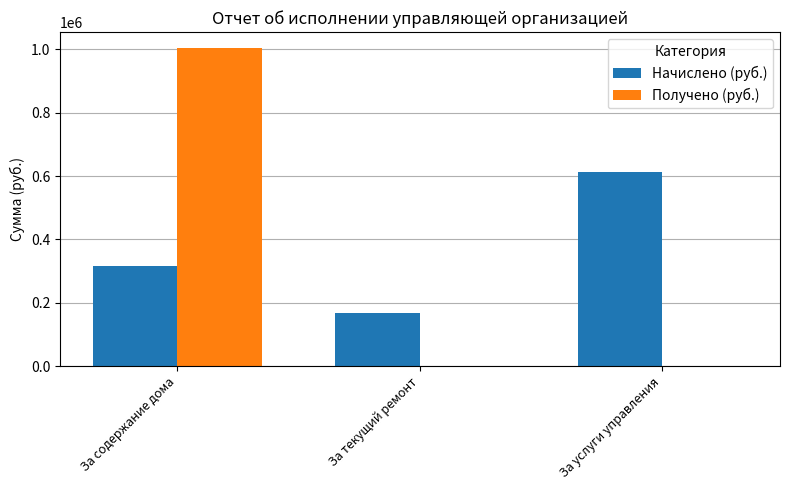

The Получено (руб.) series shows 439172.6 at За текущий ремонт. True or false?

False